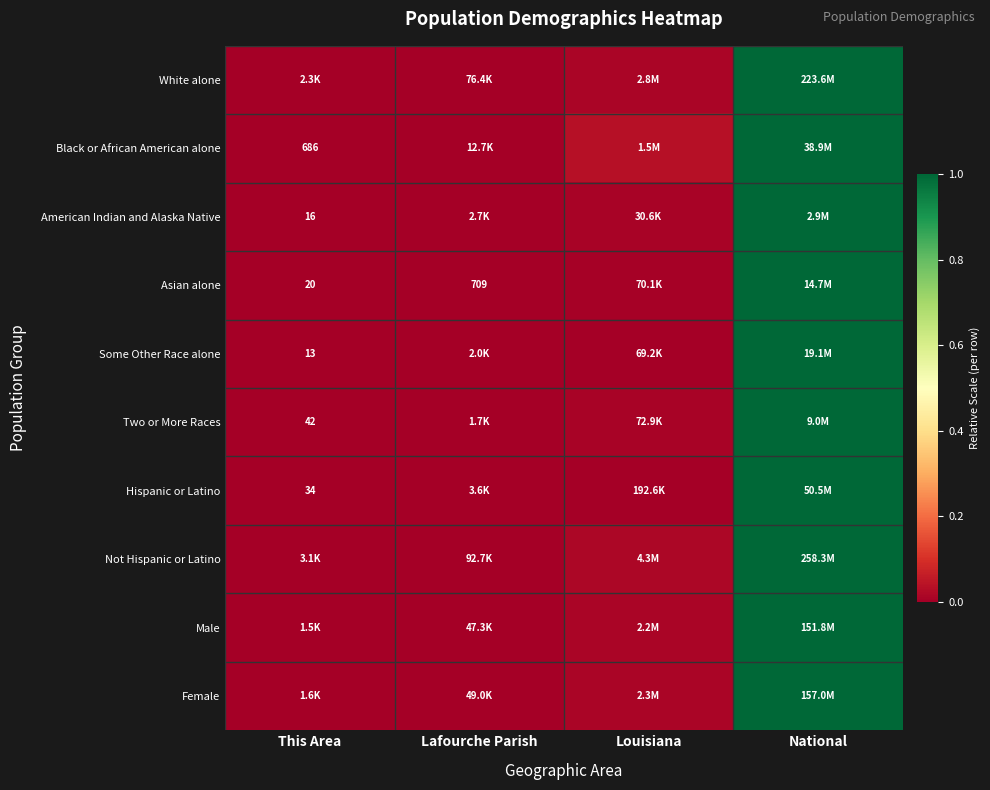

True or false: Not Hispanic or Latino has a value of 1.0 at National.

True